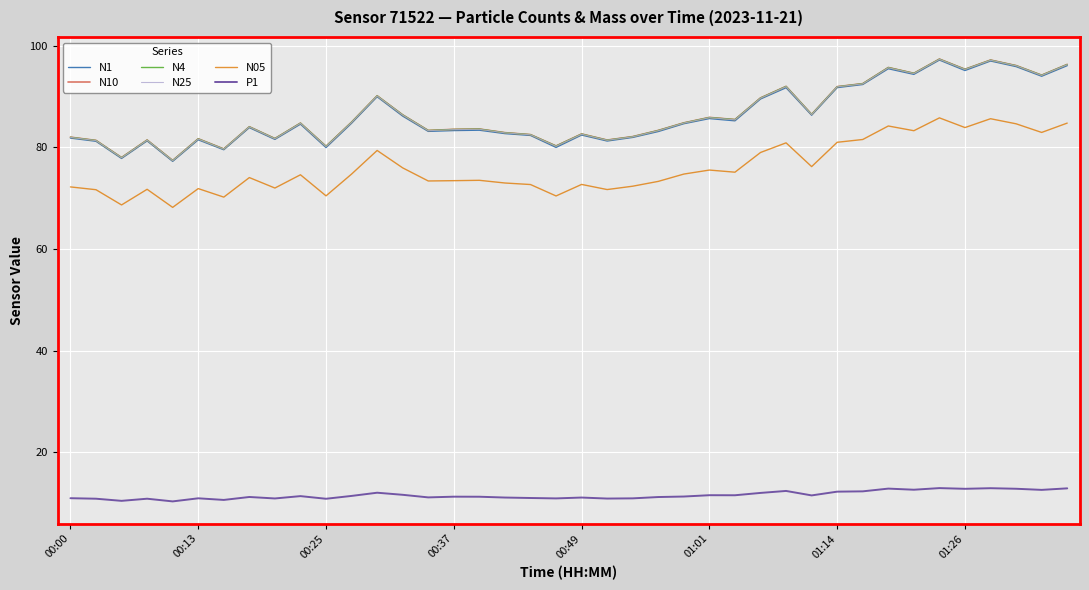

True or false: N05 and N4 cross at least once.

False